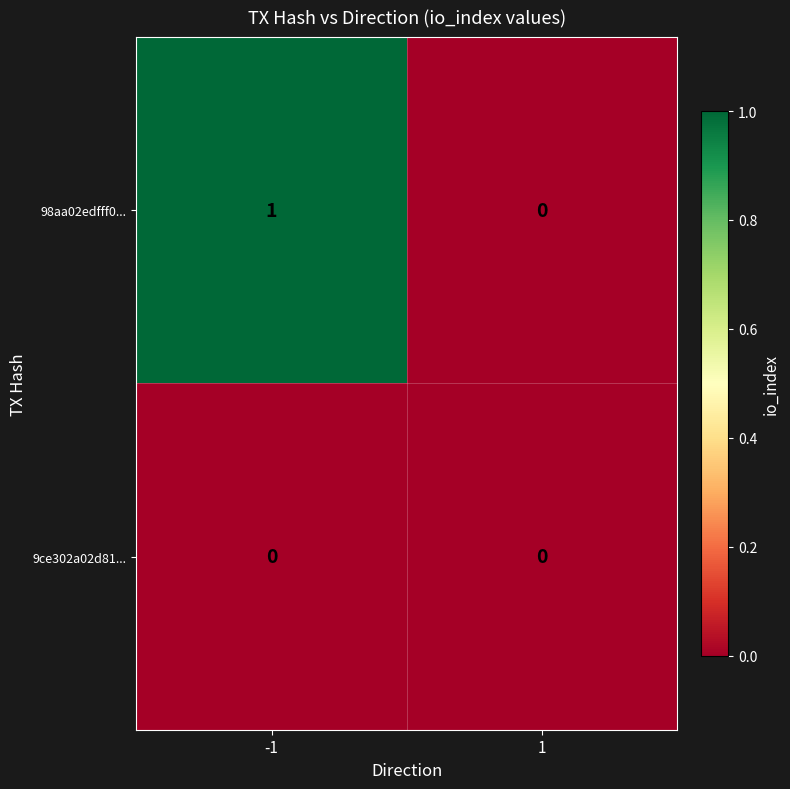

Is it true that 9ce302a02d81... equals 0 at 1?

True